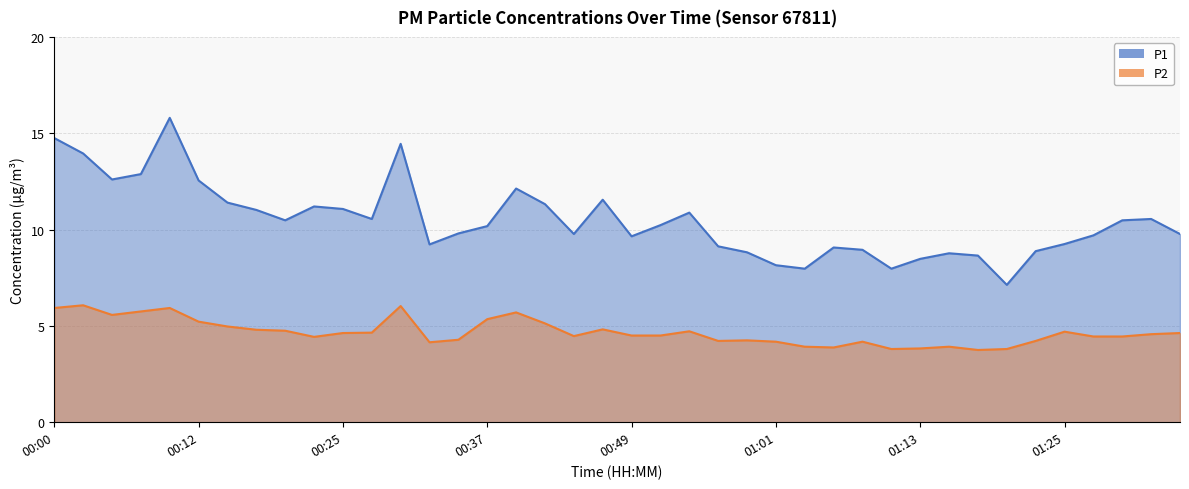

In P1, how many points are higher than both neighbors (excluding endpoints)?

9